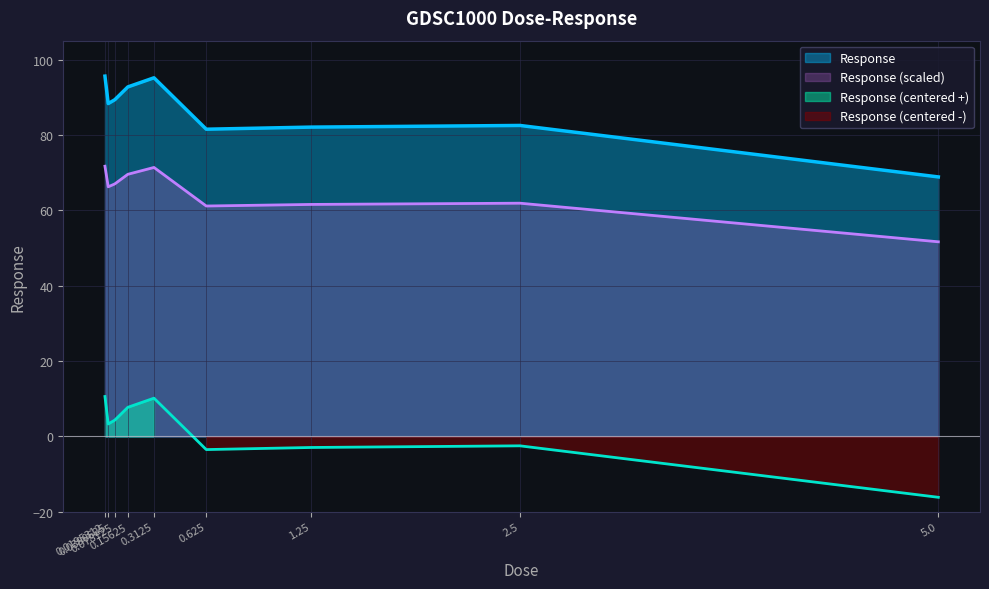

How many interior local valleys (lower than both neighbors) does the data have?

2